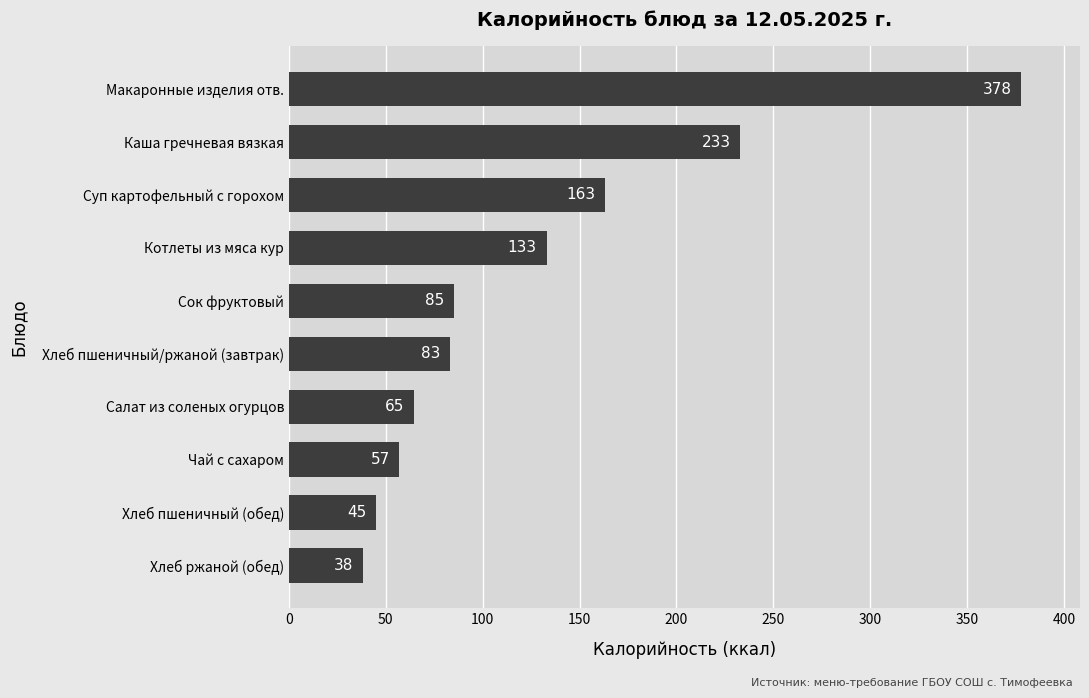

List the labels in order of value, largest first.

Макаронные изделия отв., Каша гречневая вязкая, Суп картофельный с горохом, Котлеты из мяса кур, Сок фруктовый, Хлеб пшеничный/ржаной (завтрак), Салат из соленых огурцов, Чай с сахаром, Хлеб пшеничный (обед), Хлеб ржаной (обед)